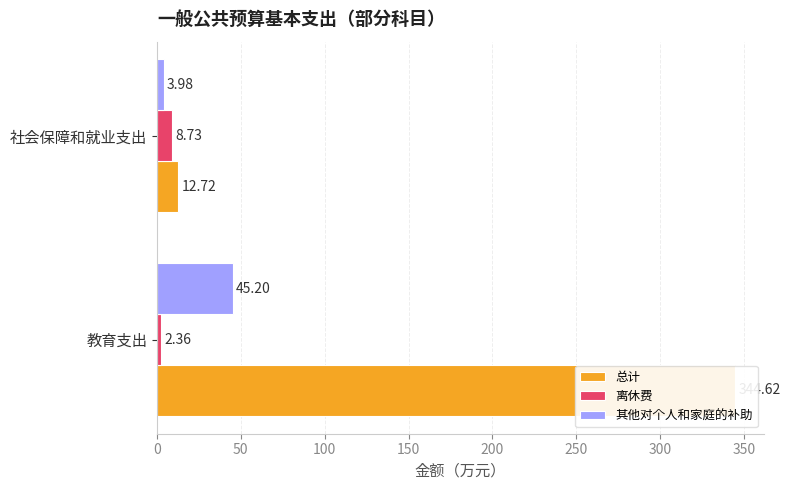

Does the chart contain any negative values?

No